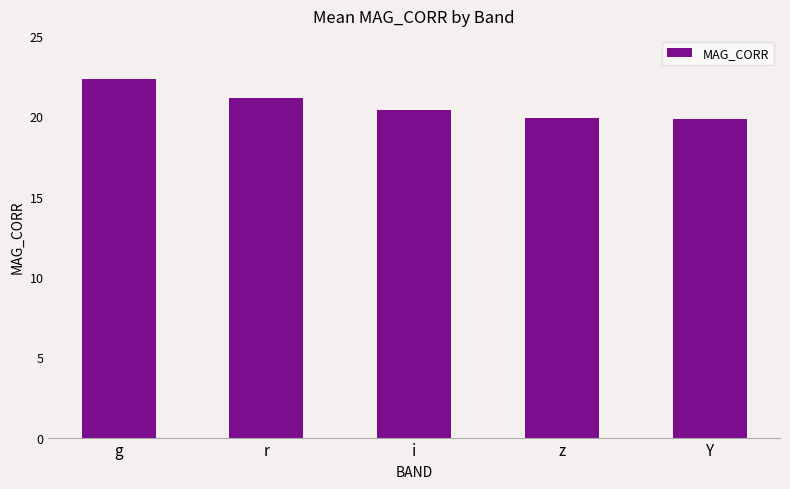

Where is the data nearest to the value 21?

r